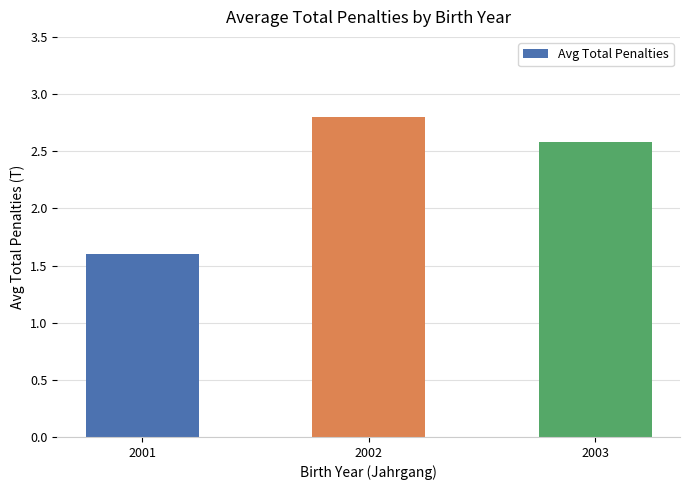

Reading right to left, extract all data points from this chart.

2.6	2.8	1.6